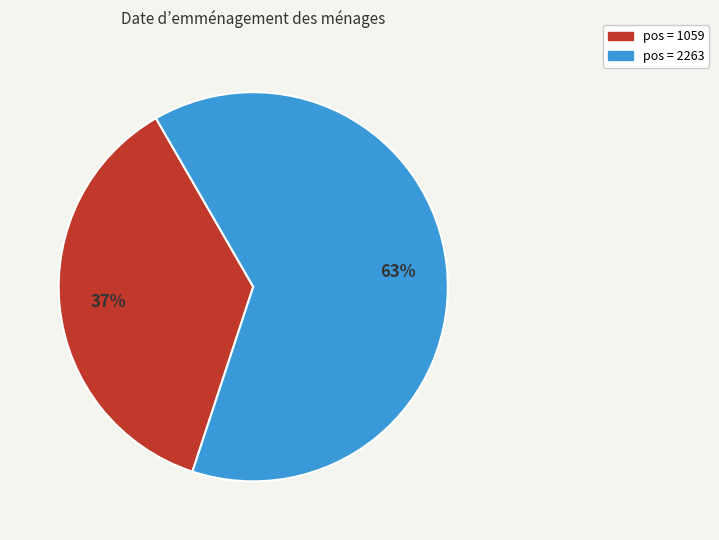

To the nearest percent, what is the average slice percentage?

50%